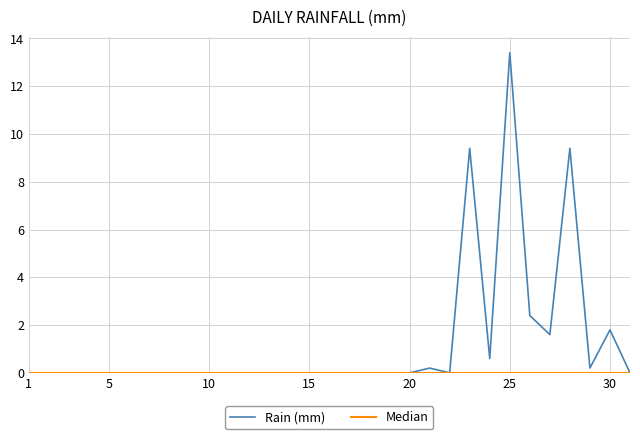

How many points are lower than both their immediate neighbors (excluding endpoints)?

4